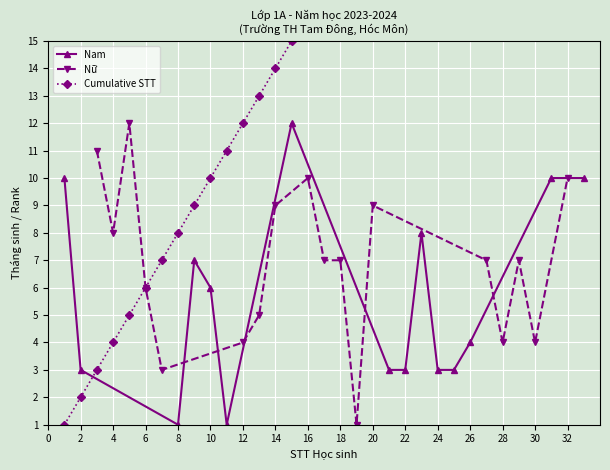

True or false: Nam has more than 0 points higher than both neighbors.

True